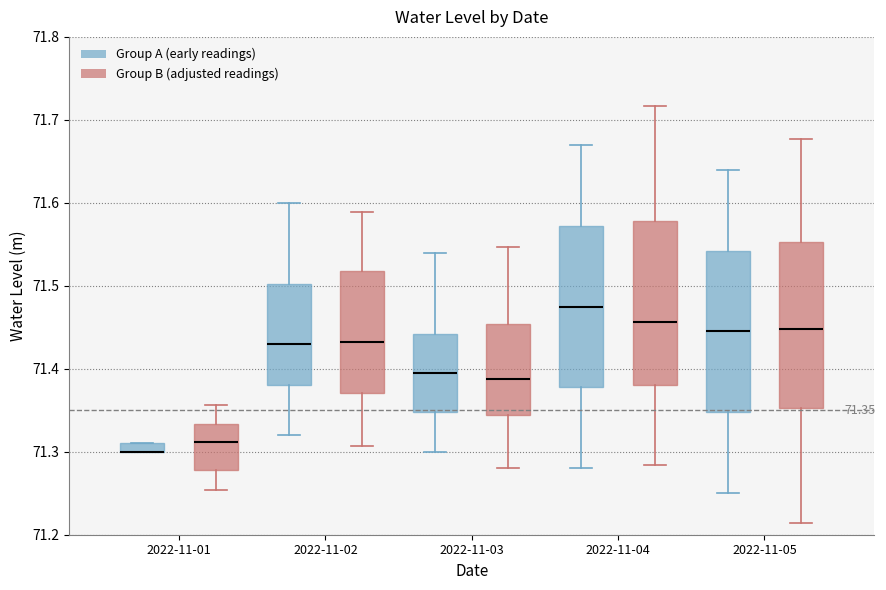

Comparing the boxes themselves (not the whiskers), which one is the tallest?

2022-11-05 (Group B (adjusted readings))